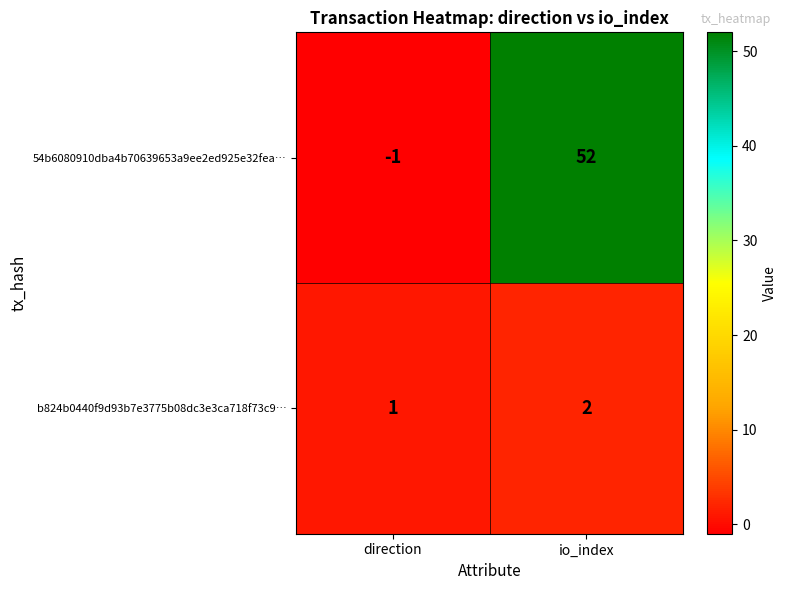

Where is b824b0440f9d93b7e3775b08dc3e3ca718f73c9… nearest to the value 1?

direction